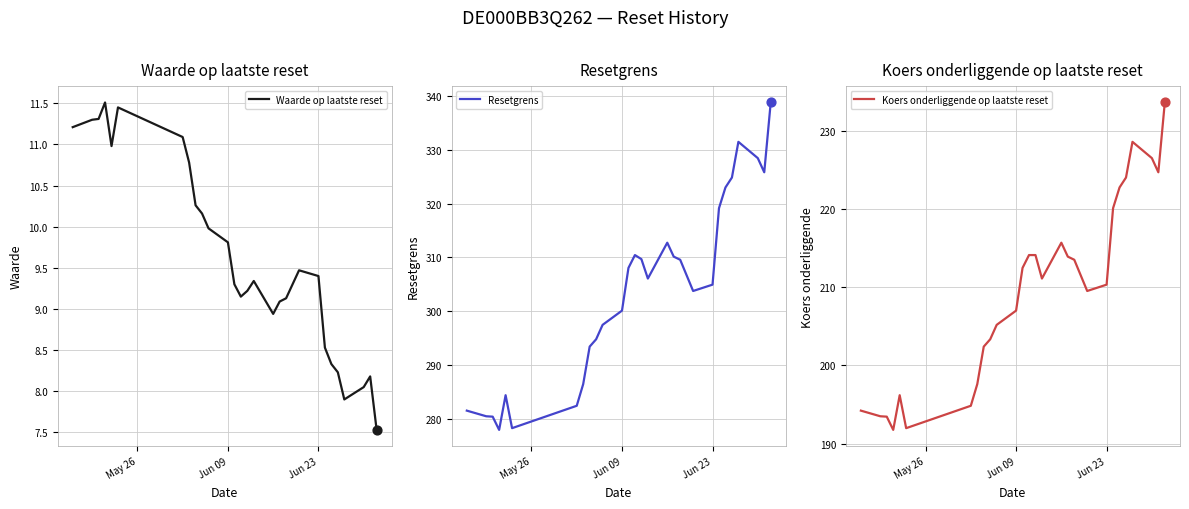

Which series reaches the maximum Y coordinate?

Resetgrens